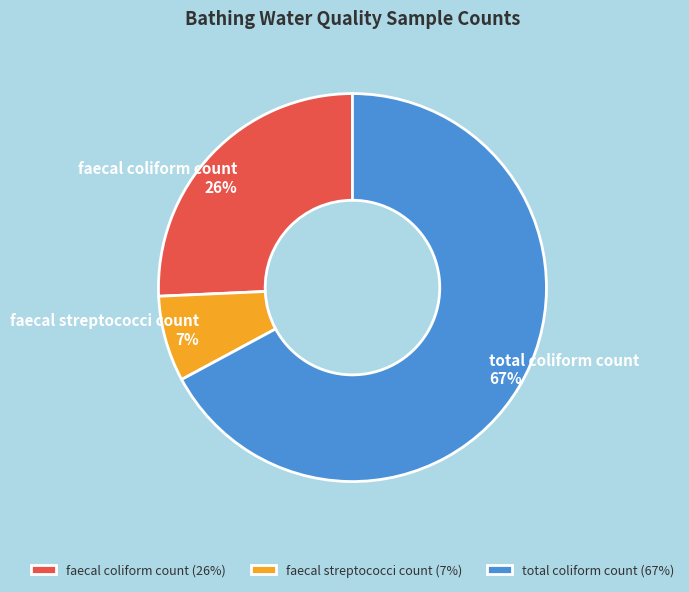

Is there a majority slice in this chart?

Yes